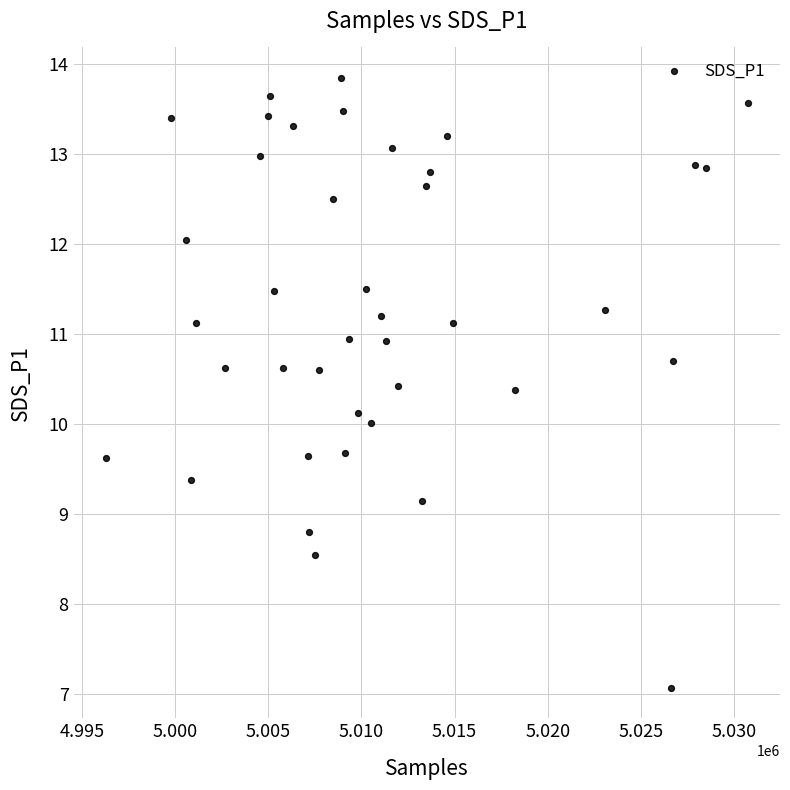

What is the range of X values (max minus min)?

34462.0